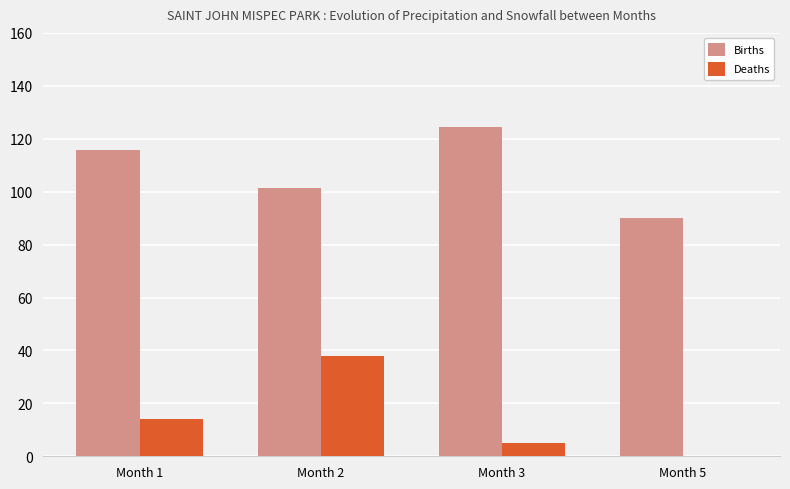

How many groups of bars are there?

4